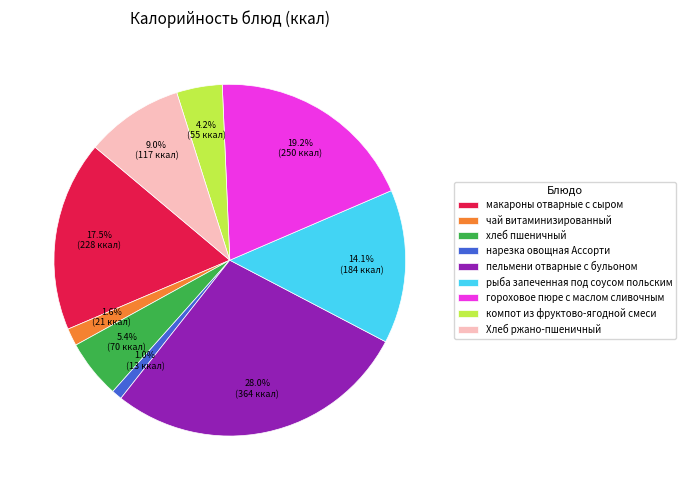

Which category has the biggest portion of the pie?

пельмени отварные с бульоном